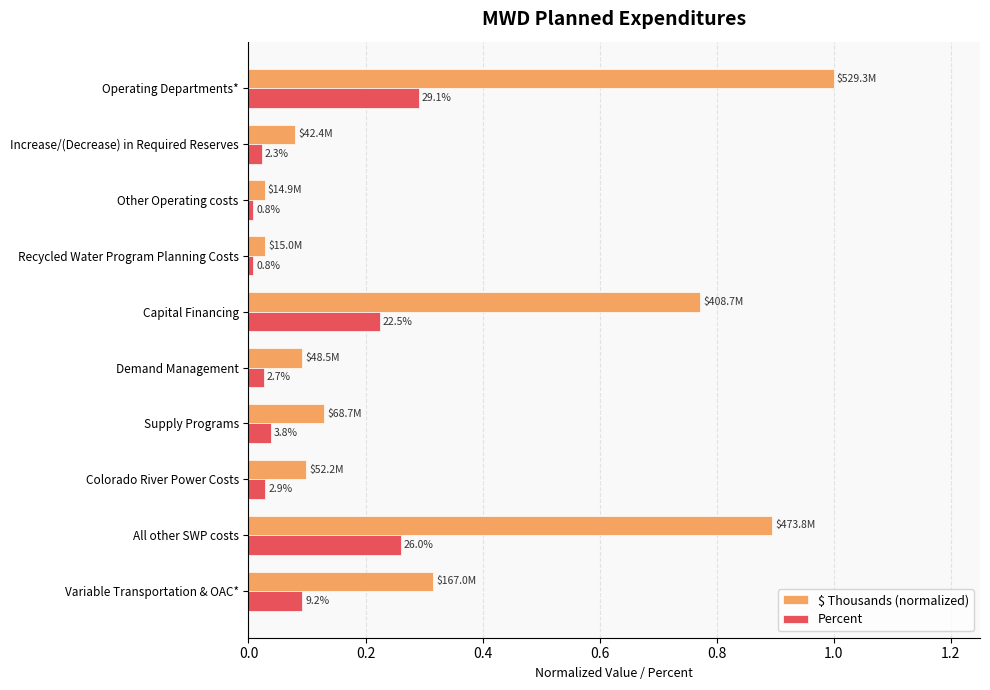

What are all the series names shown in the legend?

$ Thousands (normalized), Percent